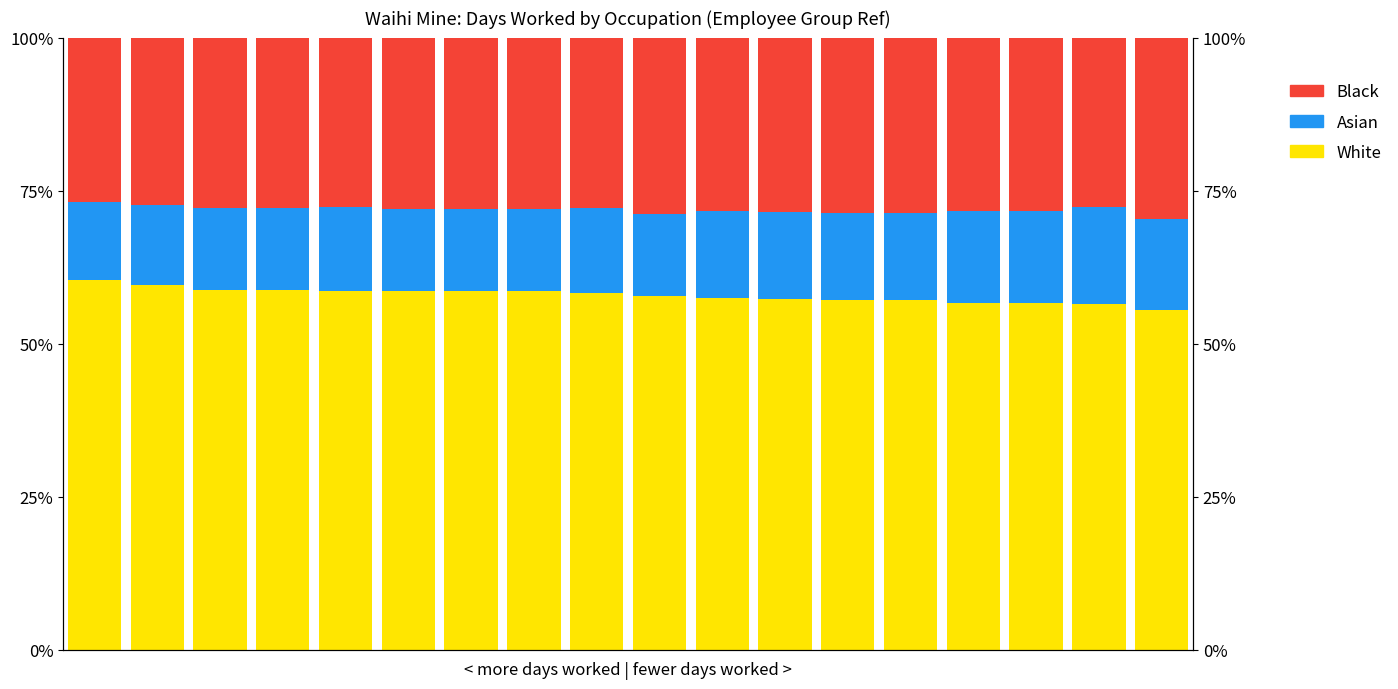

Which category has the highest value in the Black series?

17